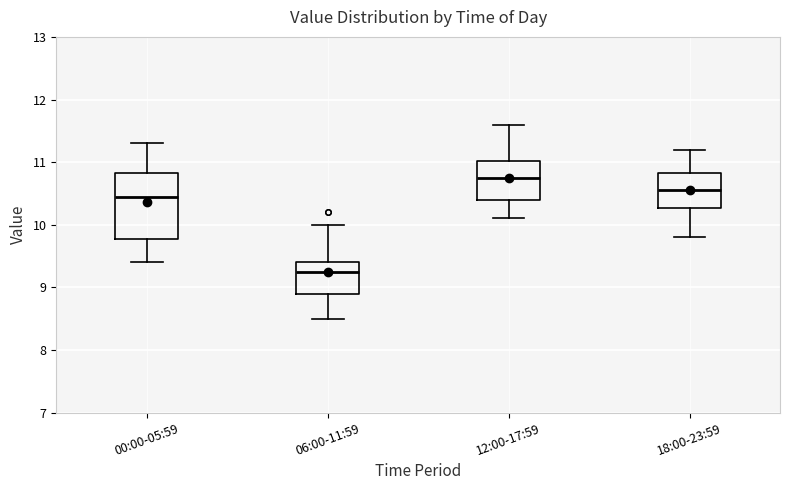

Which box is the tallest, from its lower edge to its upper edge?

00:00-05:59